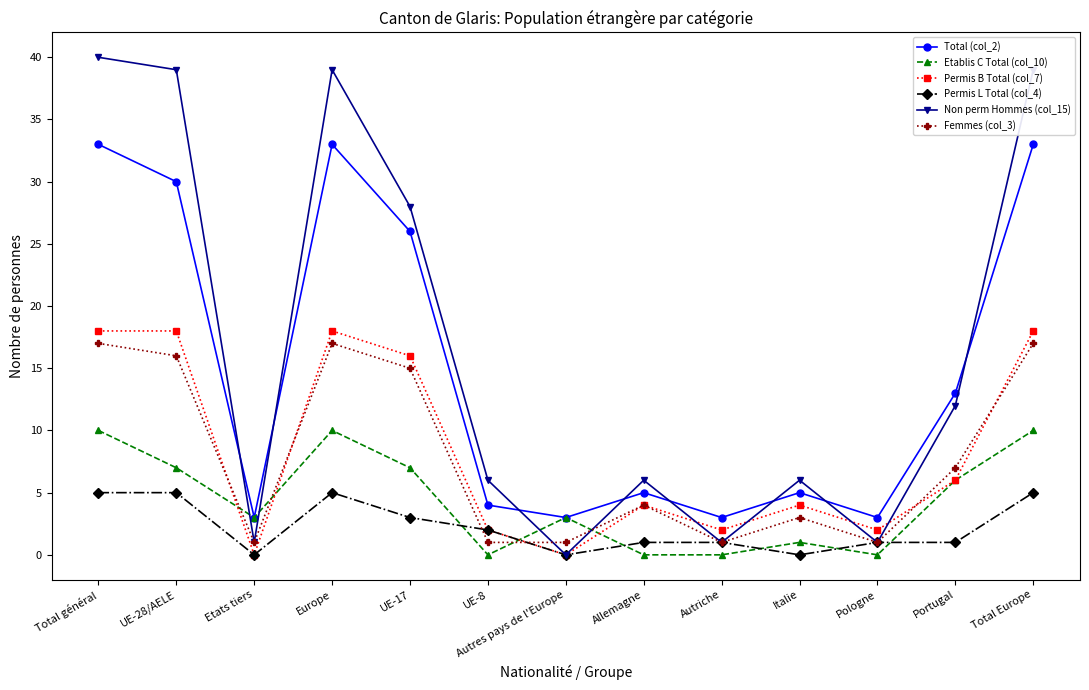

Count the number of categories in the chart.

13